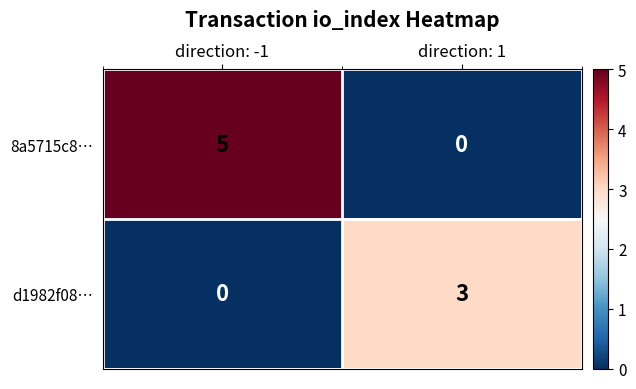

Reading right to left, extract all data points from this chart.

8a5715c8…: direction: 1=0	direction: -1=5
d1982f08…: direction: 1=3	direction: -1=0